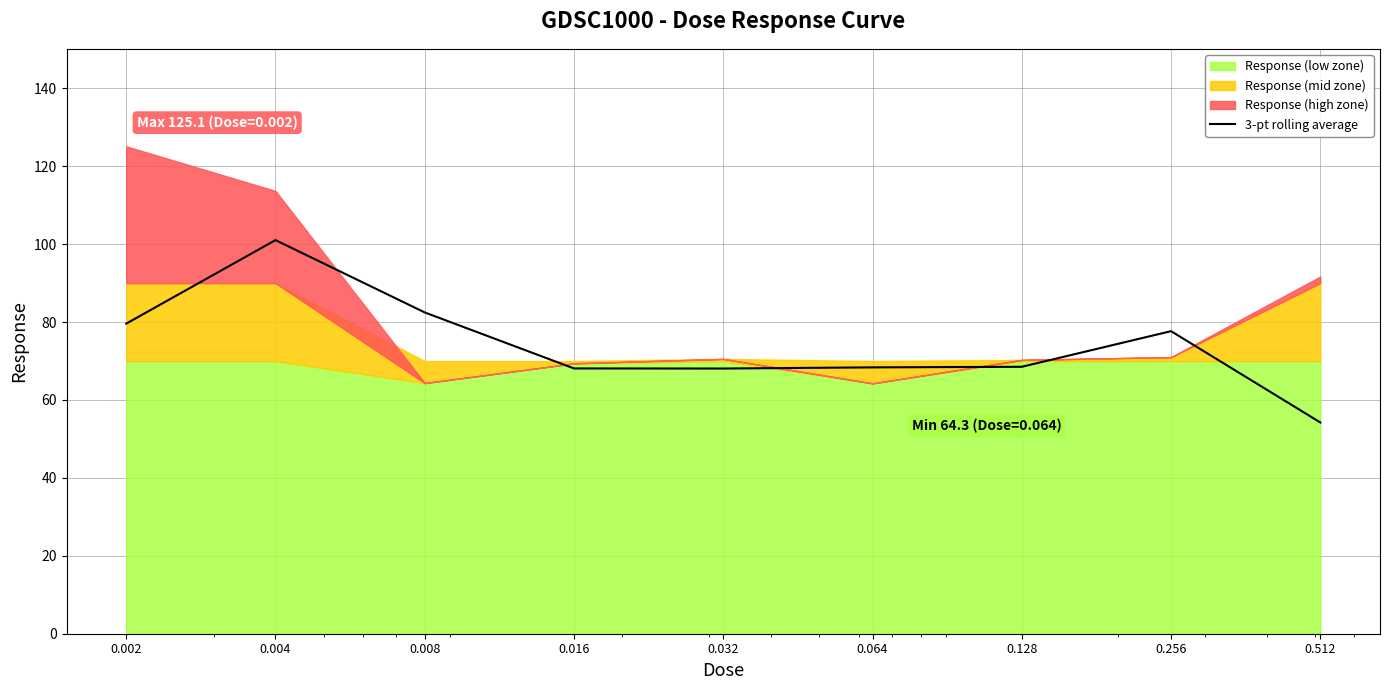

Which has a higher value, 0.004 or 0.128?

0.004